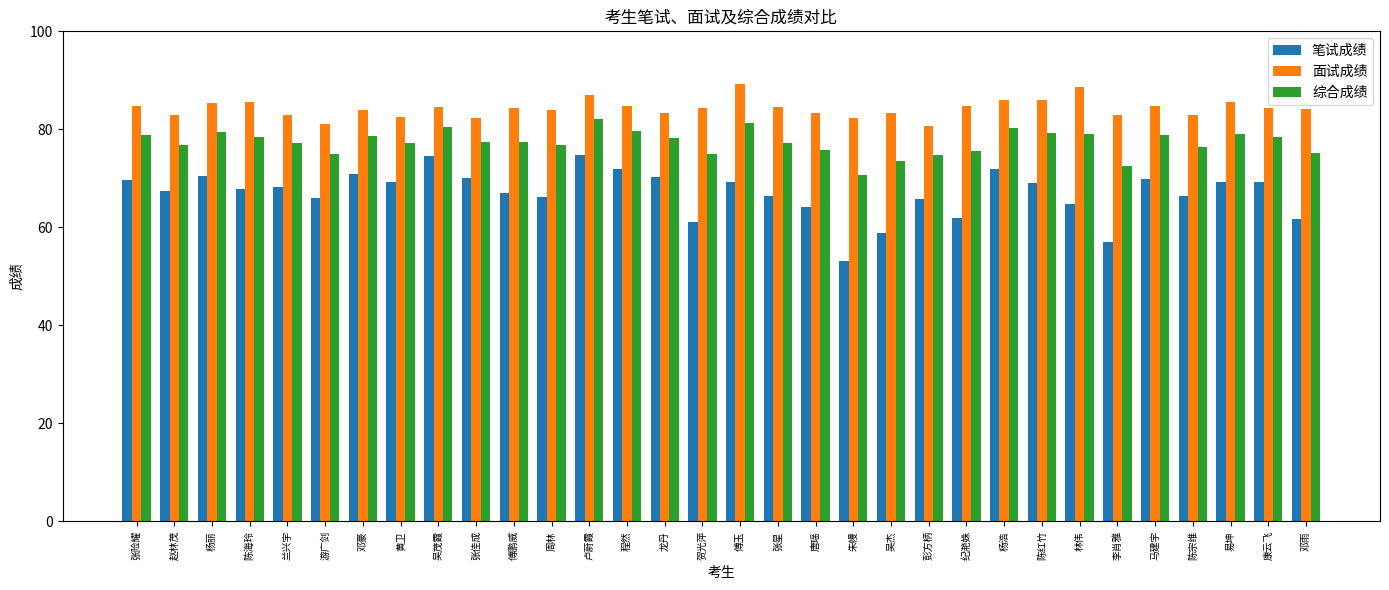

Rank the series by their average value, from highest to lowest.

面试成绩, 综合成绩, 笔试成绩